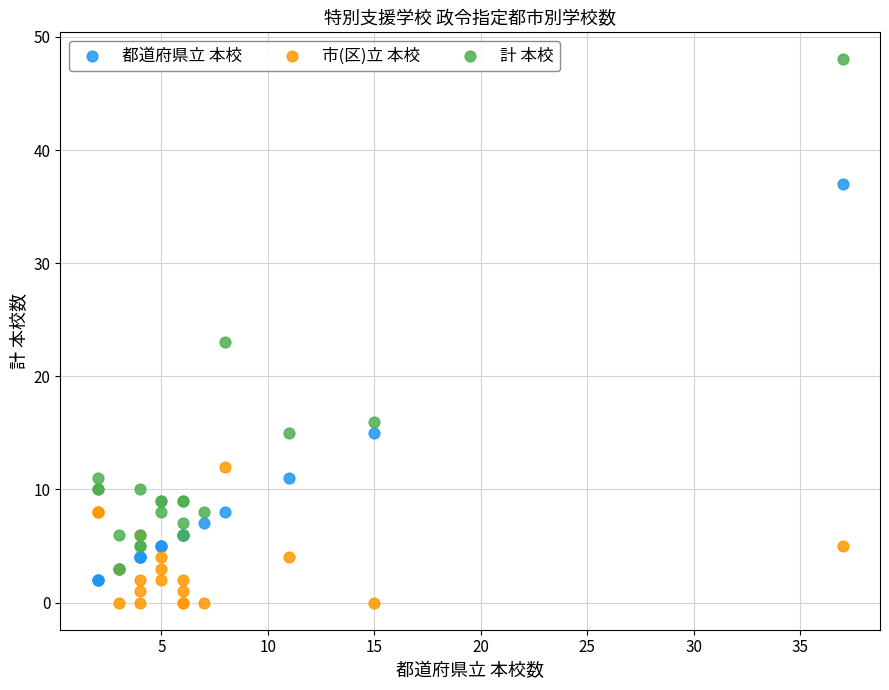

Which series contains the highest Y value?

計 本校